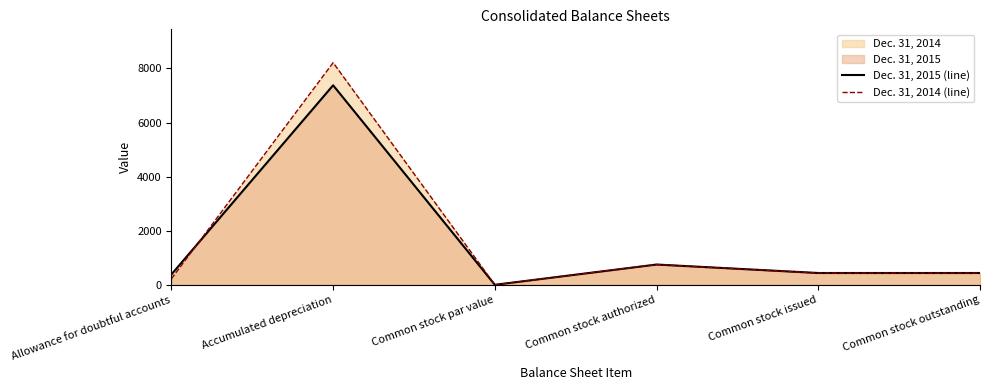

Rank the series by their average value, from highest to lowest.

Dec. 31, 2014 (line), Dec. 31, 2015 (line)